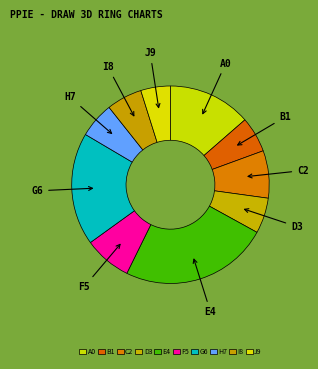

Is it true that C2 is 8% of the pie?

True